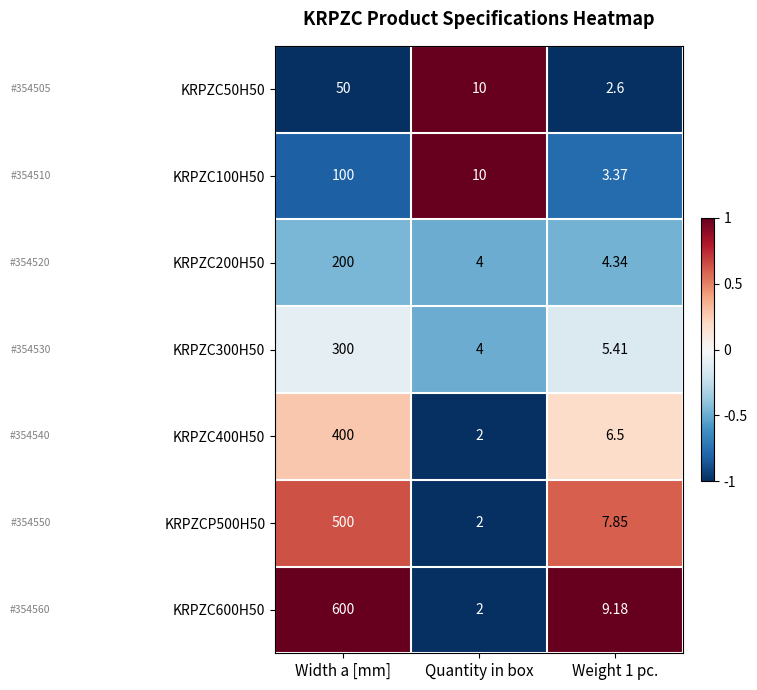

What is the difference between the highest and lowest values at Weight 1 pc.?

6.6